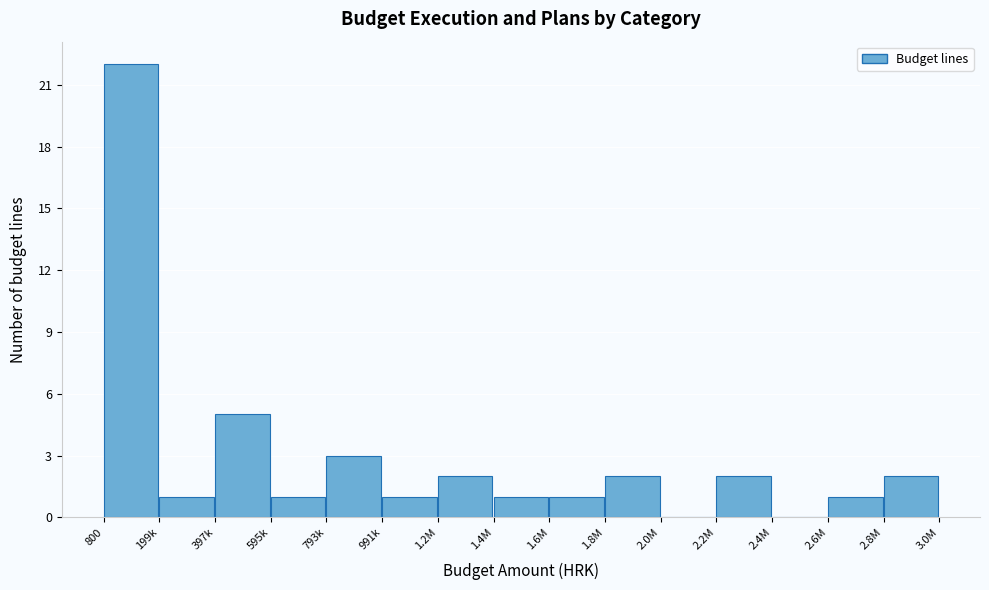

Reading left to right, list all the values displayed in this chart.

800=22	199k=1	397k=5	595k=1	793k=3	991k=1	1.2M=2	1.4M=1	1.6M=1	1.8M=2	2.0M=0	2.2M=2	2.4M=0	2.6M=1	2.8M=2